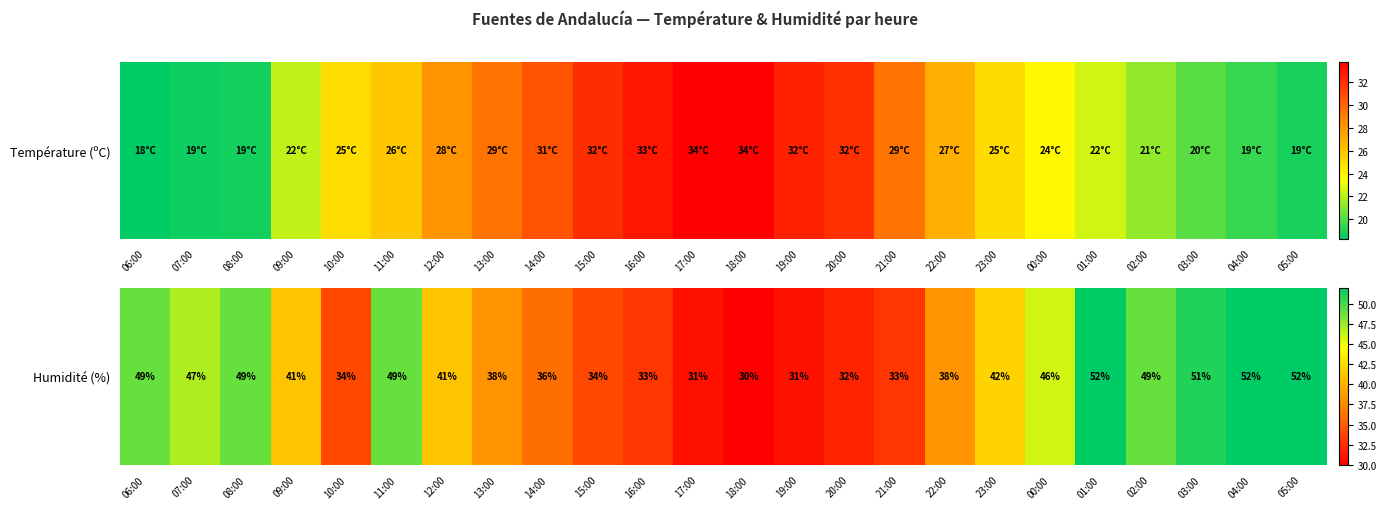

Where does the data first go above 41?

06:00